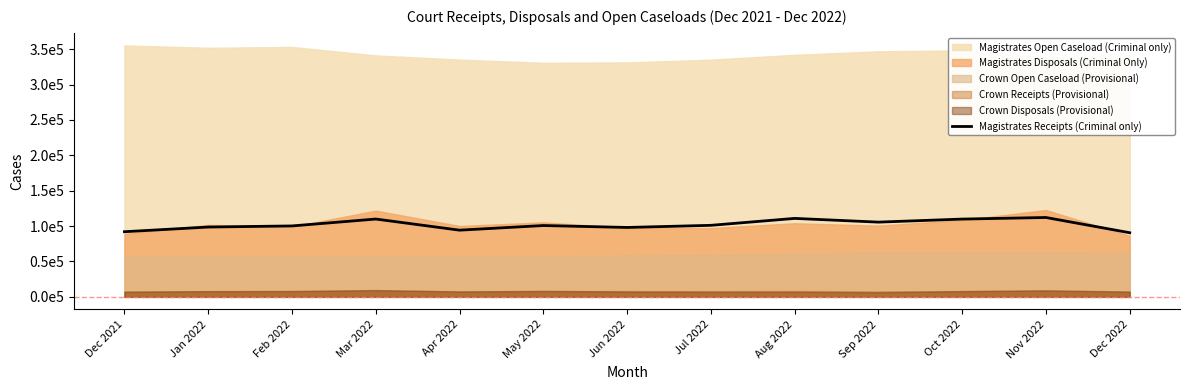

Where does the data first go above 100820?

Mar 2022